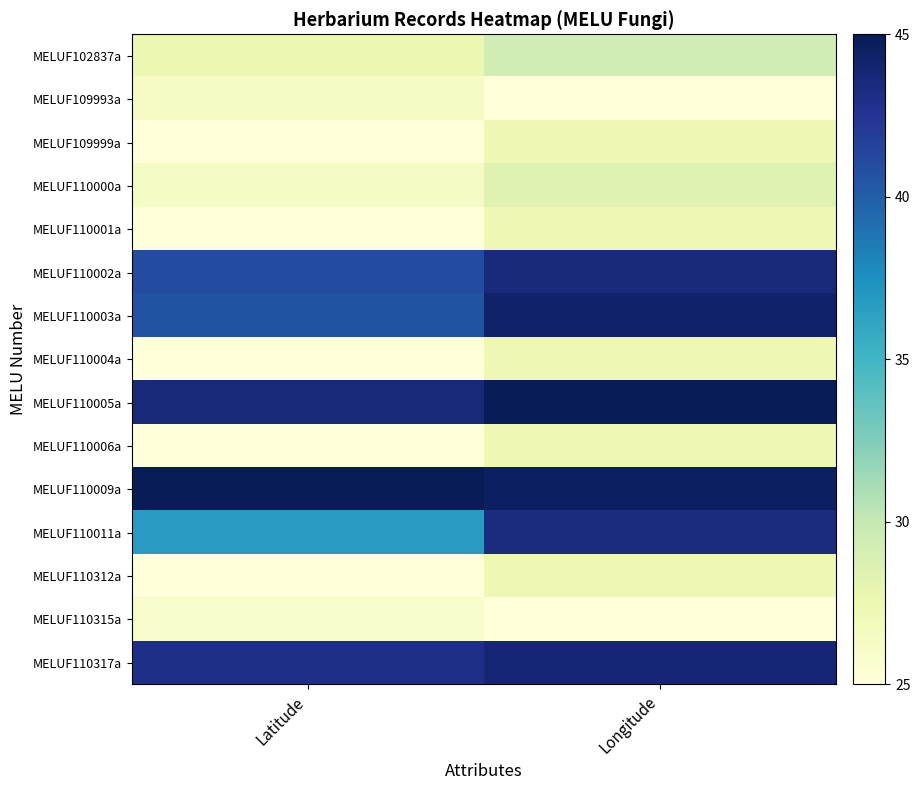

At which category is the sum across all series the highest?

Longitude